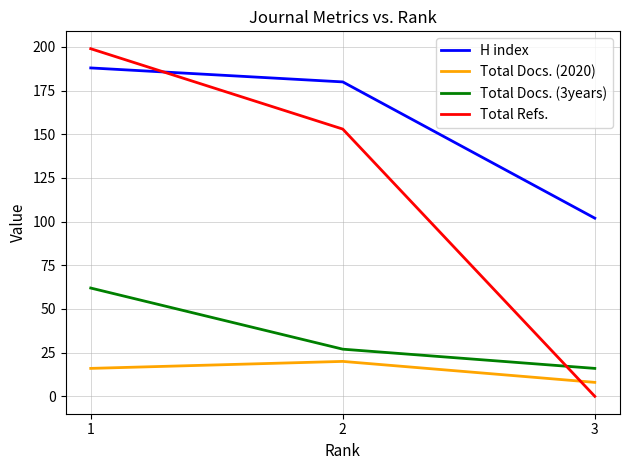

What is the sum of the Total Docs. (3years) values at 3 and 1?

78